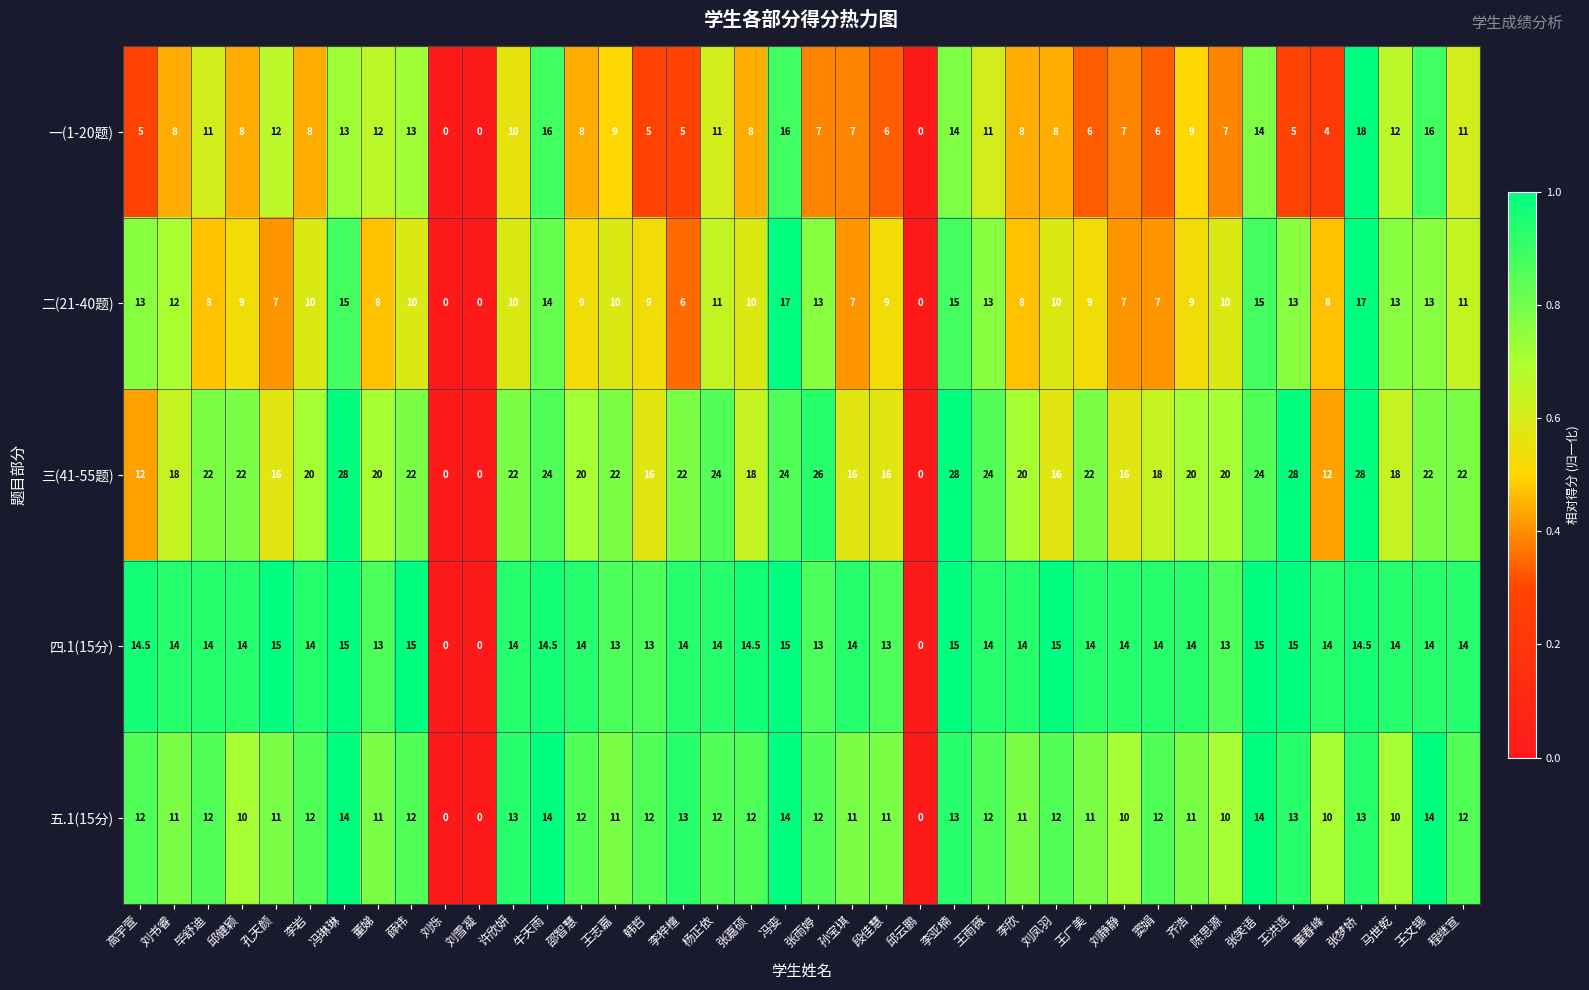

The value of 四.1(15分) at 刘书睿 is 14.0. True or false?

True